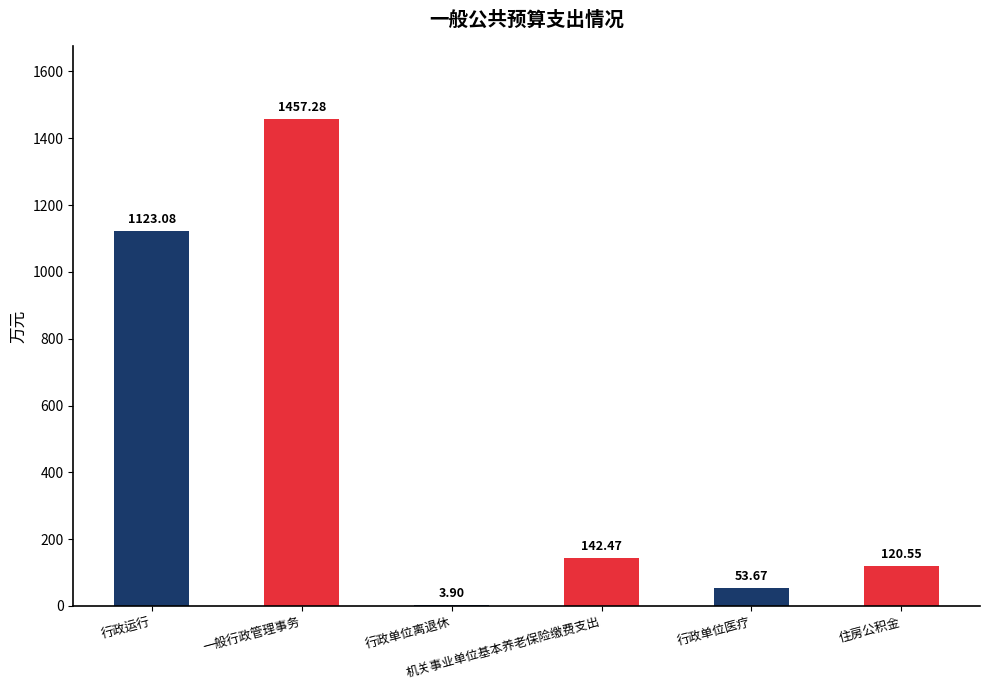

What is the difference between the maximum and minimum values?

1453.4